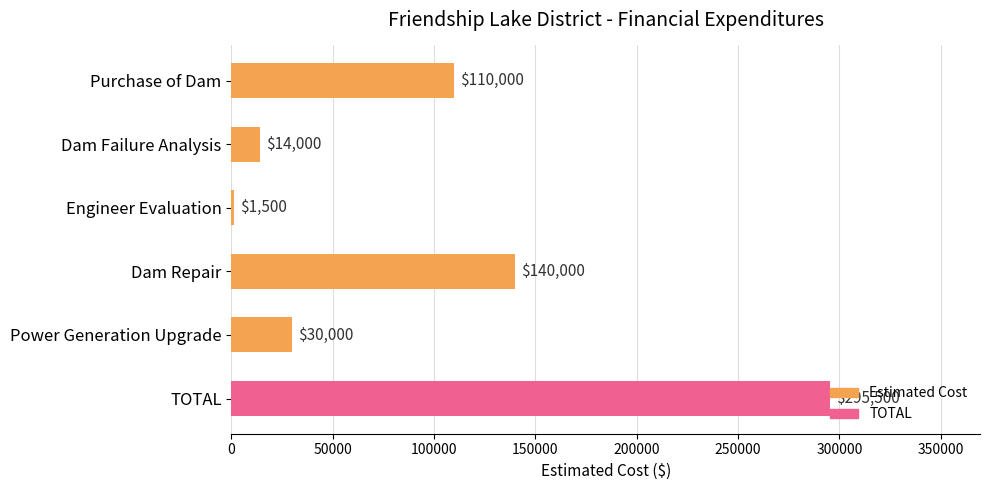

What is the sum of all values?

591000